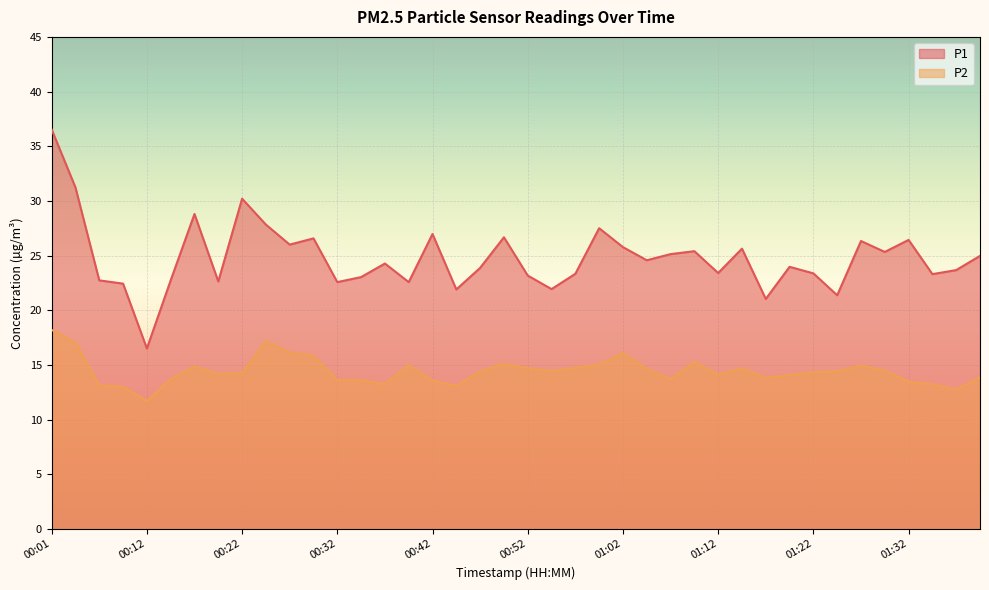

Does the chart display data point markers on the line(s)?

No